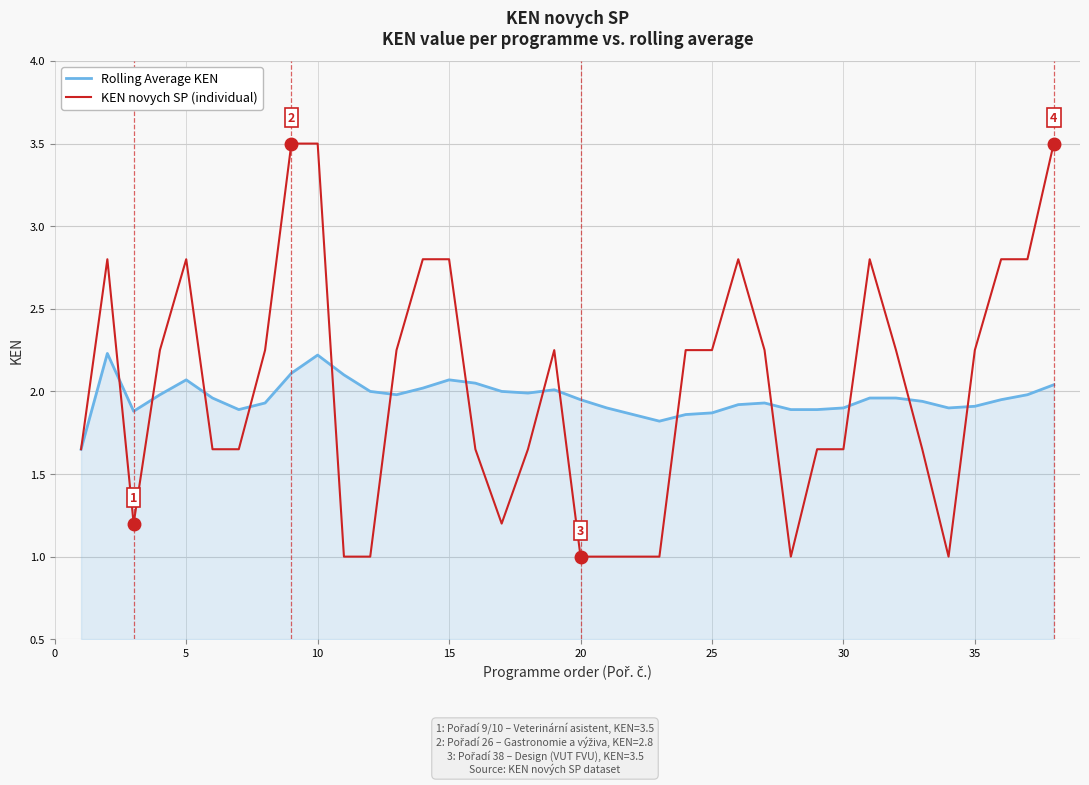

What is the maximum value shown in the chart?

3.5